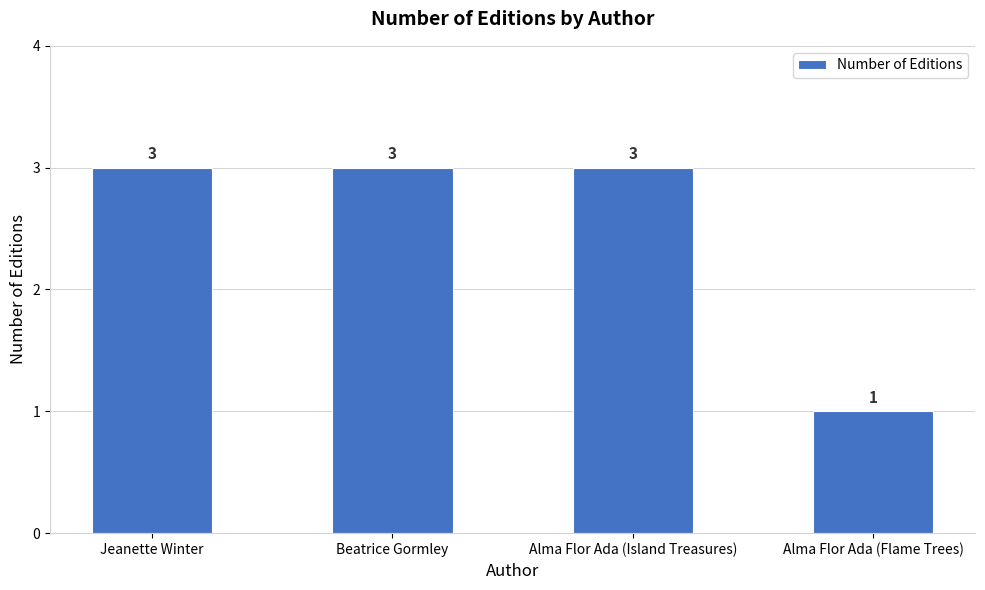

The chart shows a value of 3 at Jeanette Winter. True or false?

True